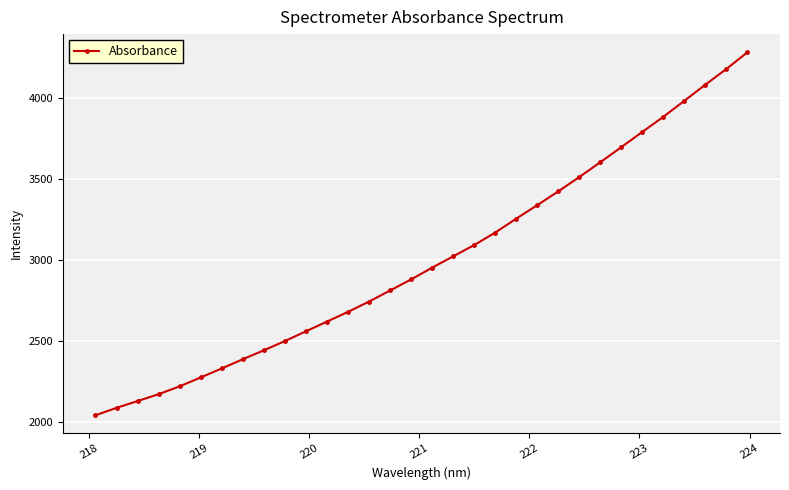

How many data points are above 2954?

16